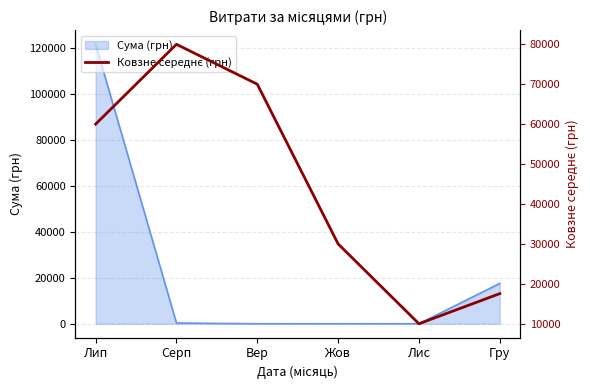

What is the label of the 2nd point from the left?

Серп